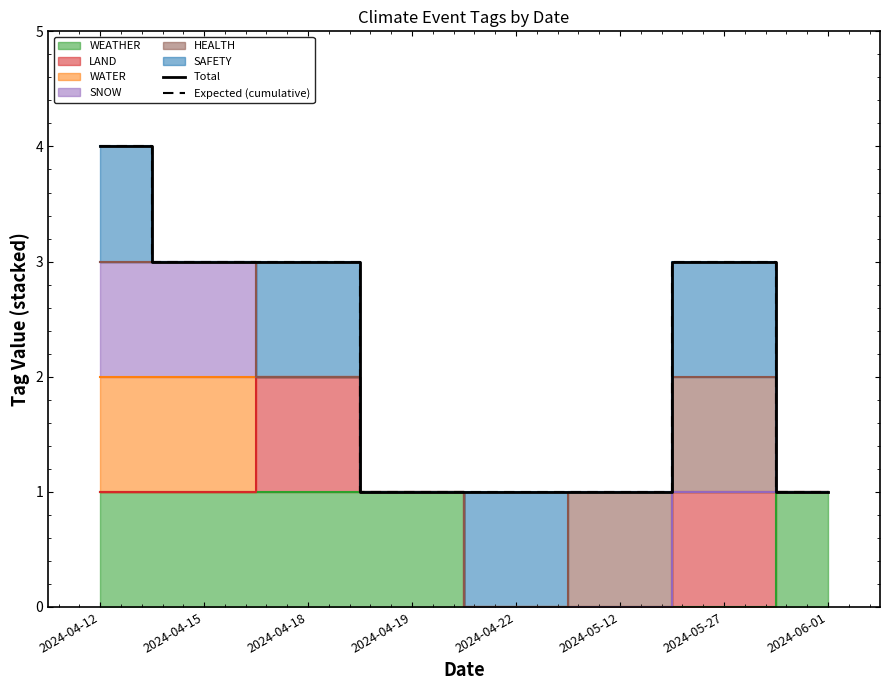

How many values in the Total series exceed 3?

1